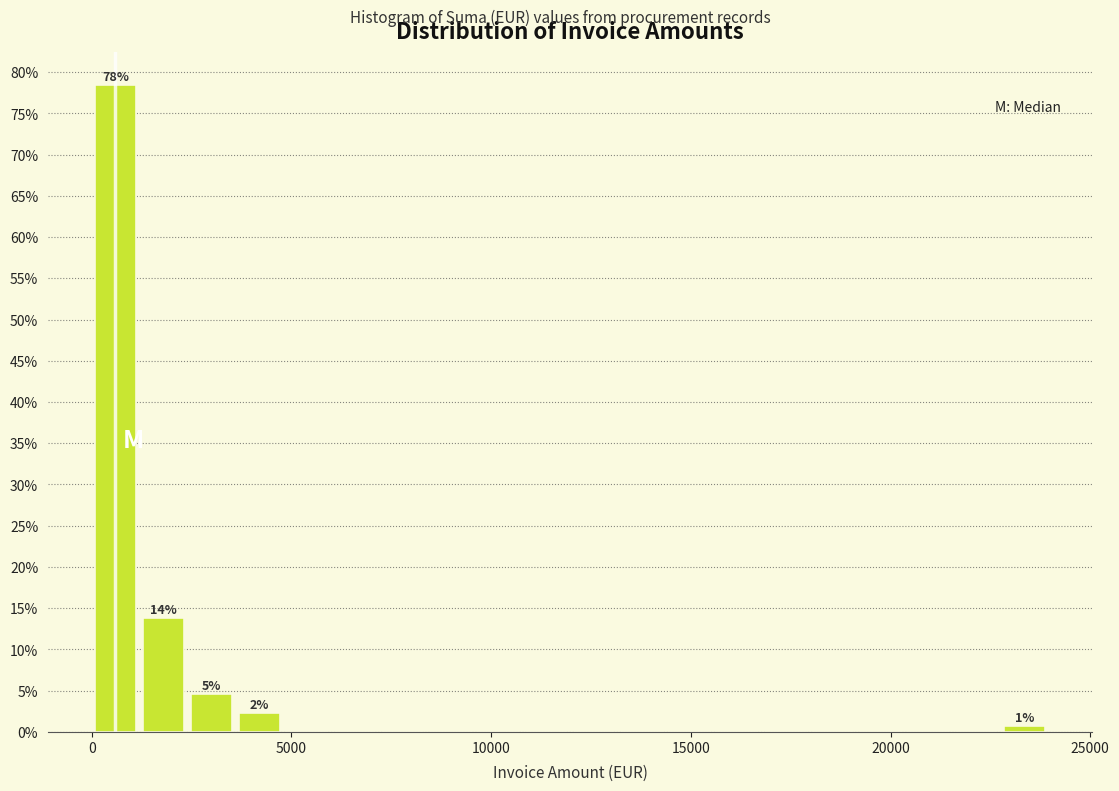

Around what value on the x-axis is the tallest bar? Give the approximate position of its centre, as read against the axis.

500